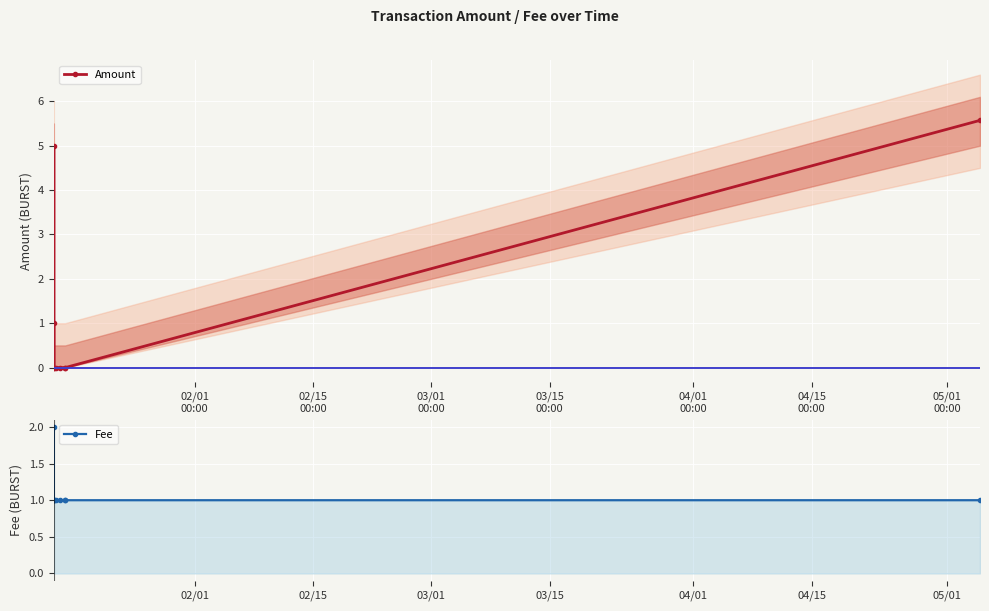

What is the highest value of the Amount series?

5.6